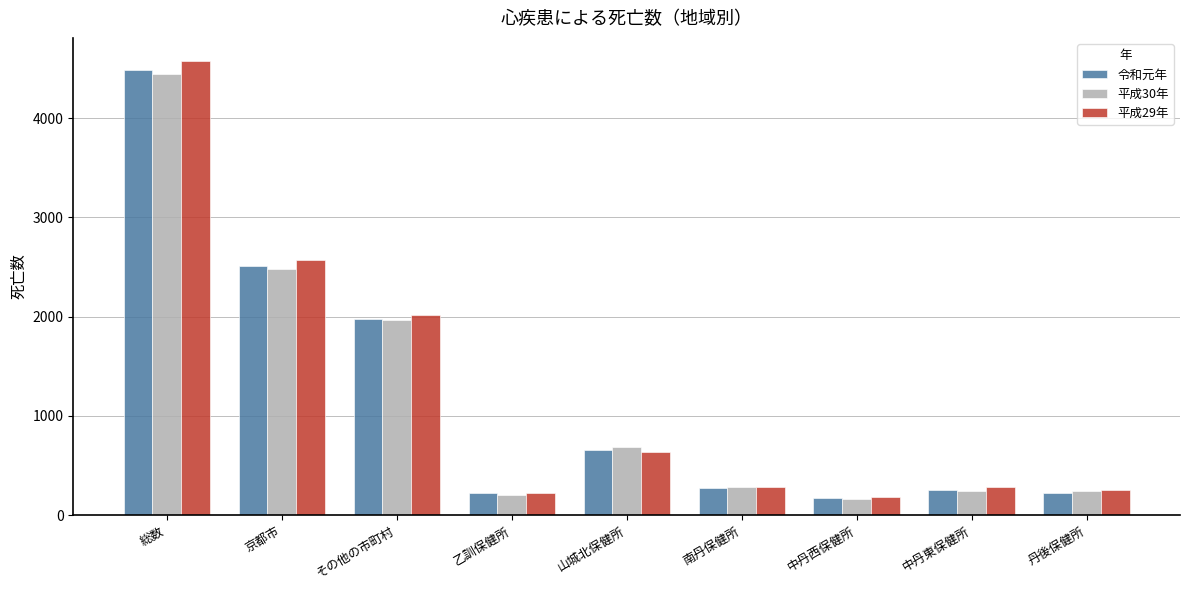

What is the difference between the maximum and second lowest values in the 令和元年 series?

4267